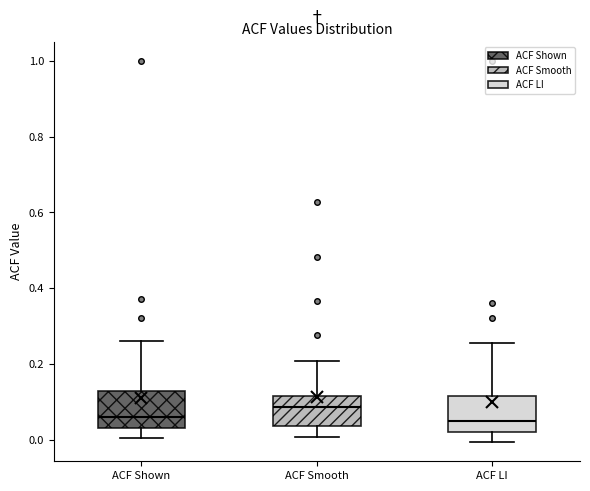

Where does the median line of the box for ACF LI sit on the y-axis? The values are not printed on the chart, so give them approximately, as read against the axis.

0.06